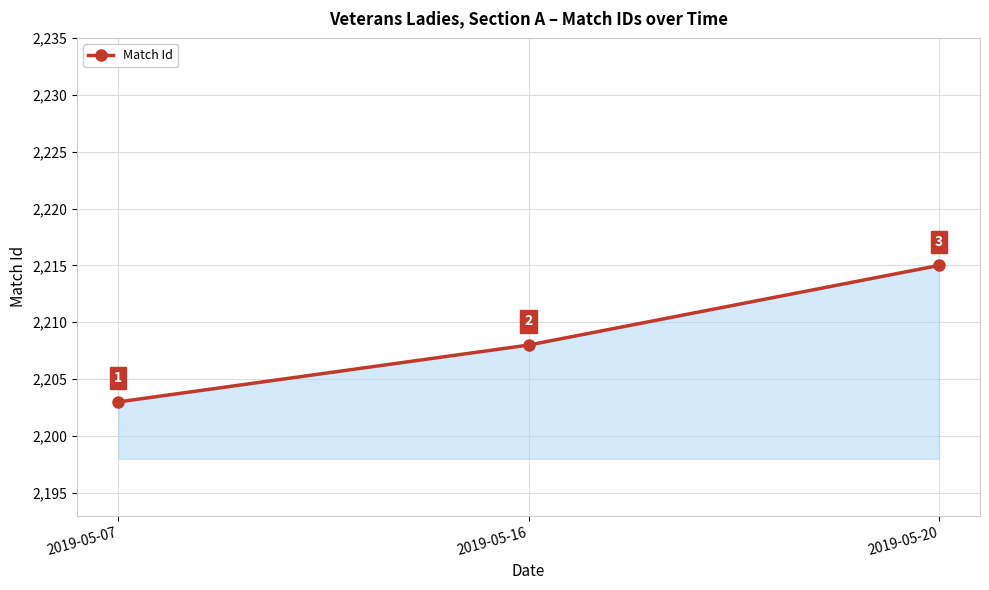

Reading left to right, what are all the values shown in this chart?

2019-05-07=2203	2019-05-16=2208	2019-05-20=2215